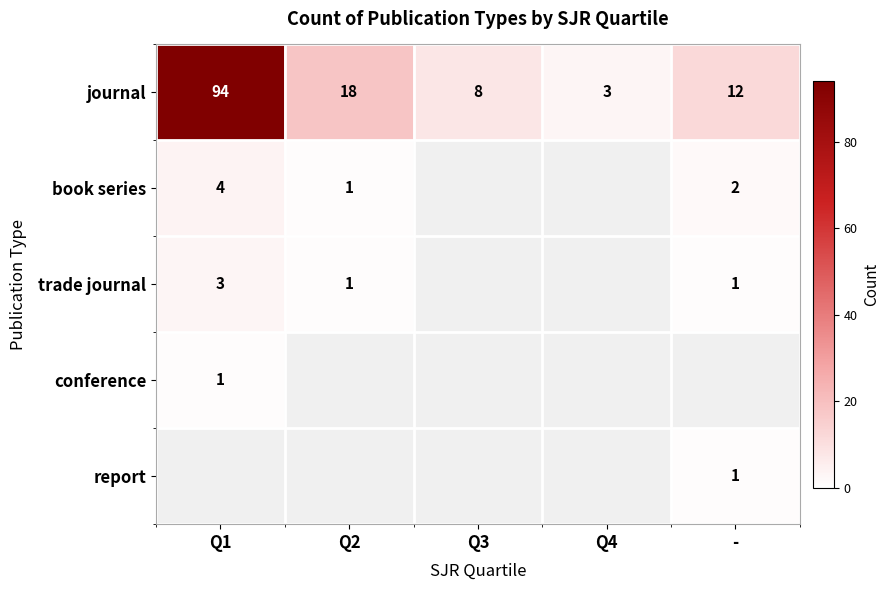

The book series series shows 2 at -. True or false?

True